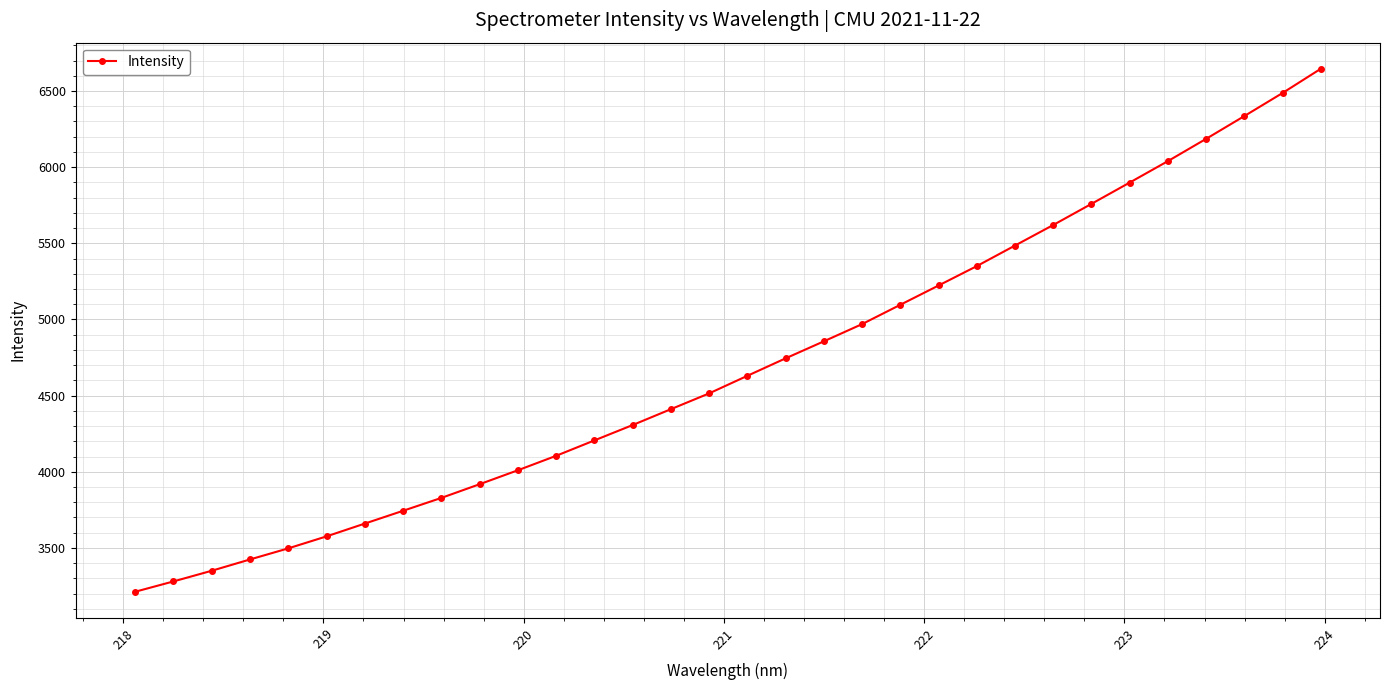

What is the smallest value displayed?

3211.9